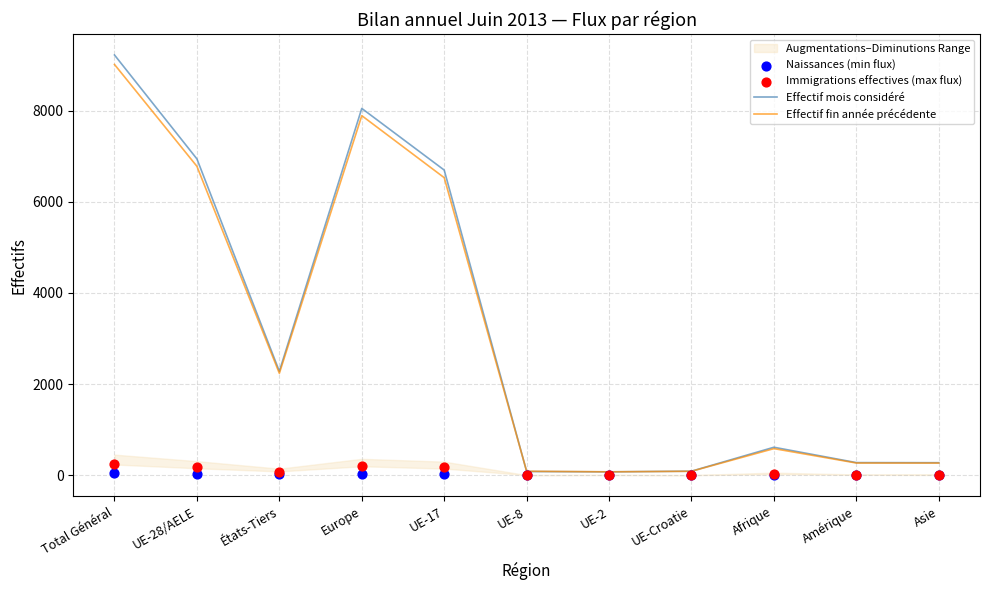

Is the value of Effectif mois considéré at Total Général greater than the value of Effectif fin année précédente at UE-Croatie?

Yes